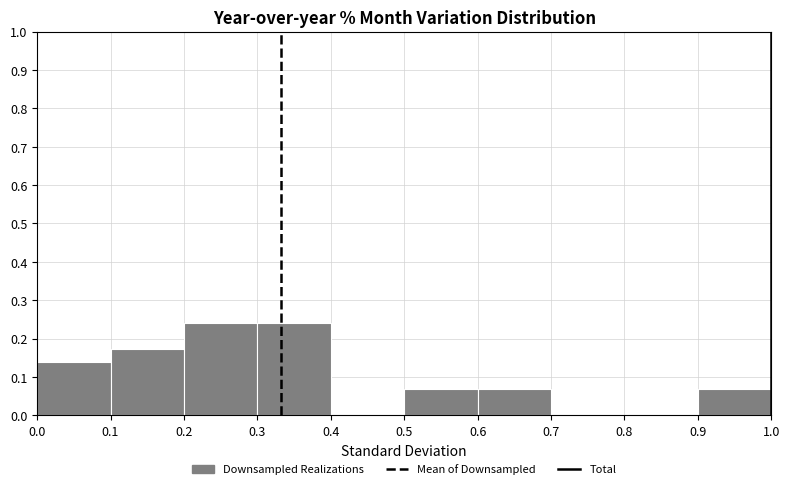

Reading left to right, transcribe this chart: for each bar, give the range it covers on the x-axis and its height. The values are not printed on the chart, so give them approximately, as read against the axis.

0.0 to 0.1: 0.14
0.1 to 0.2: 0.17
0.2 to 0.3: 0.24
0.3 to 0.4: 0.24
0.4 to 0.5: 0
0.5 to 0.6: 0.07
0.6 to 0.7: 0.07
0.7 to 0.8: 0
0.8 to 0.9: 0
0.9 to 1.0: 0.07